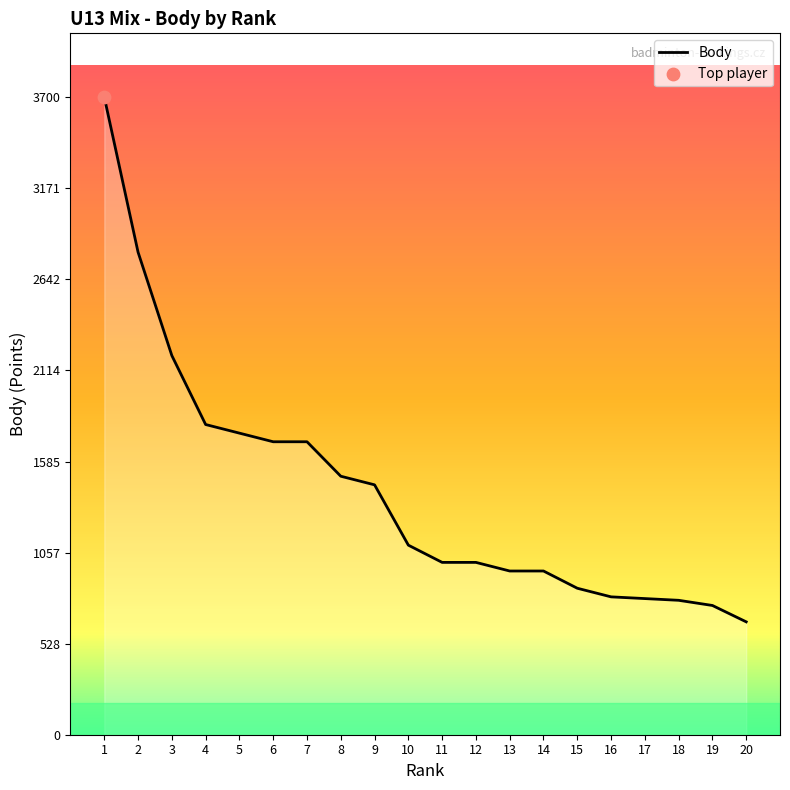

Between 20 and 11, which is larger?

11